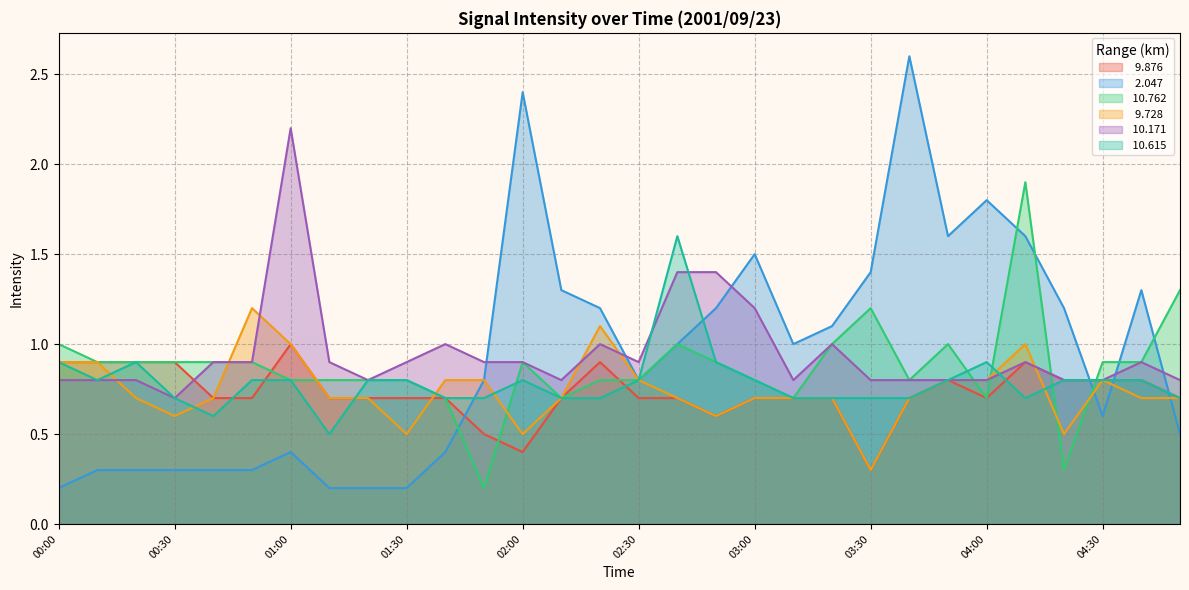

What is the spread (max minus min) of values at 03:20?

0.4